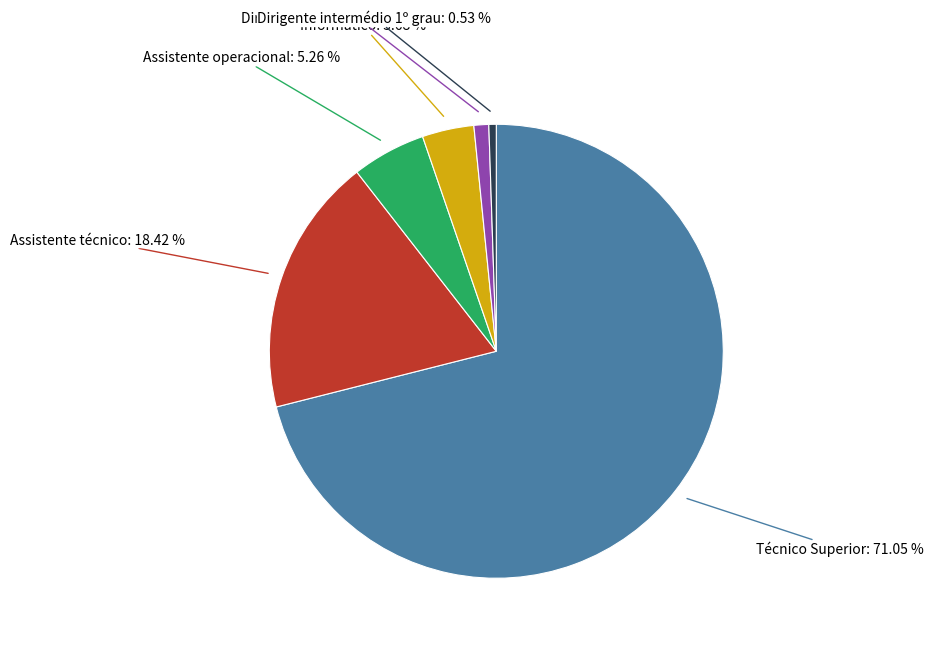

Does any single category account for the majority?

Yes